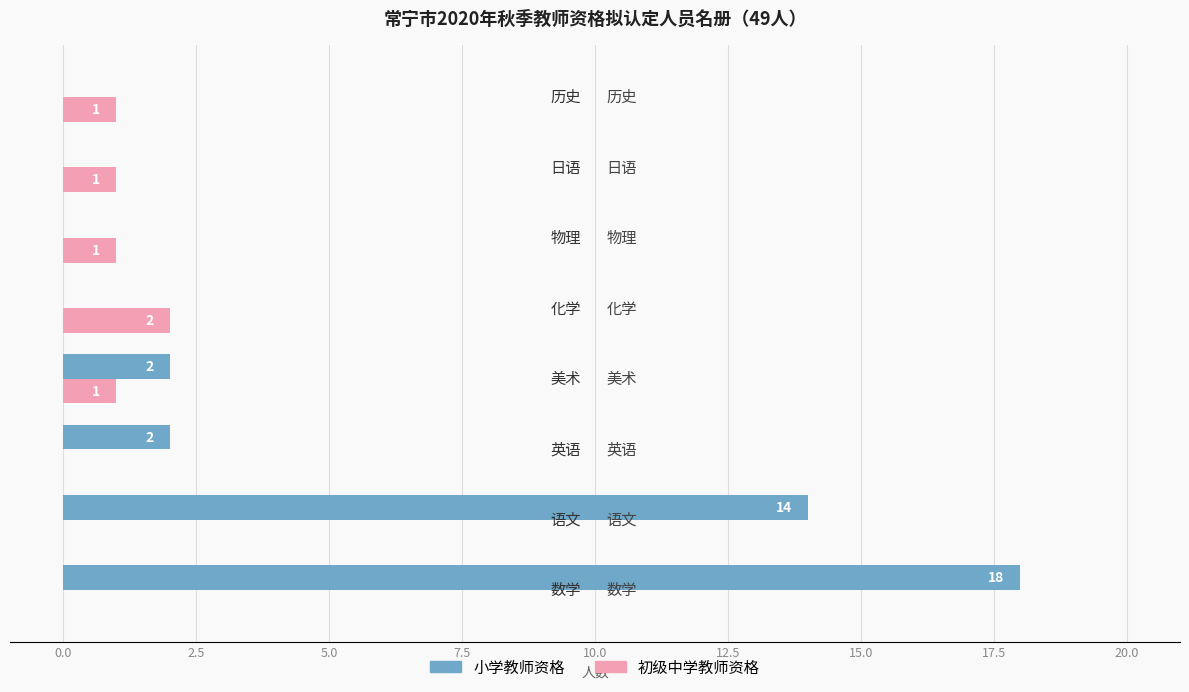

Which series has the largest total across all categories?

小学教师资格